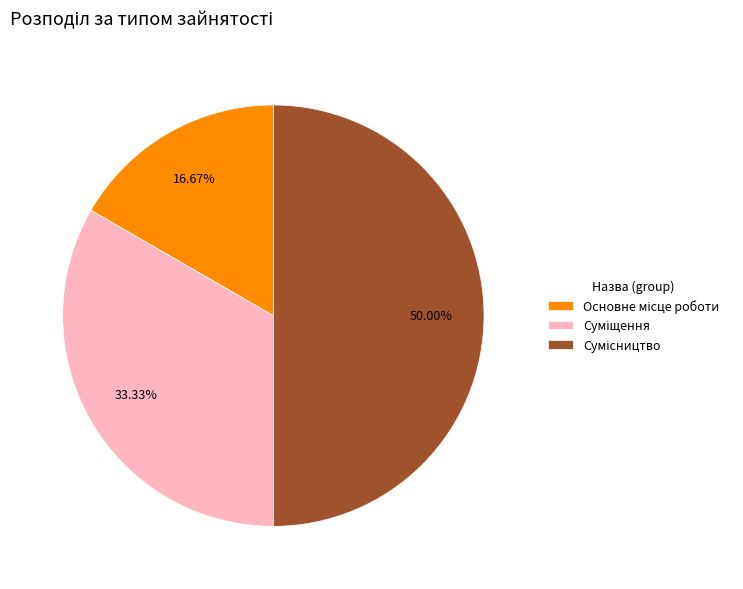

To the nearest percent, what is the average slice percentage?

33%